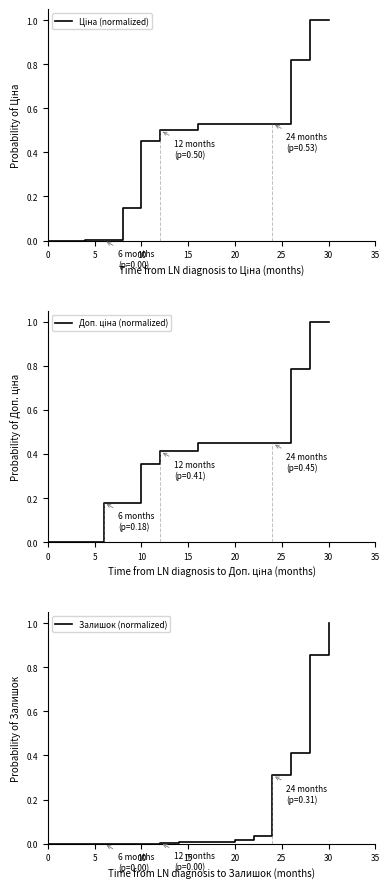

What is the difference between the second highest and minimum values in the Залишок (normalized) series?

0.9